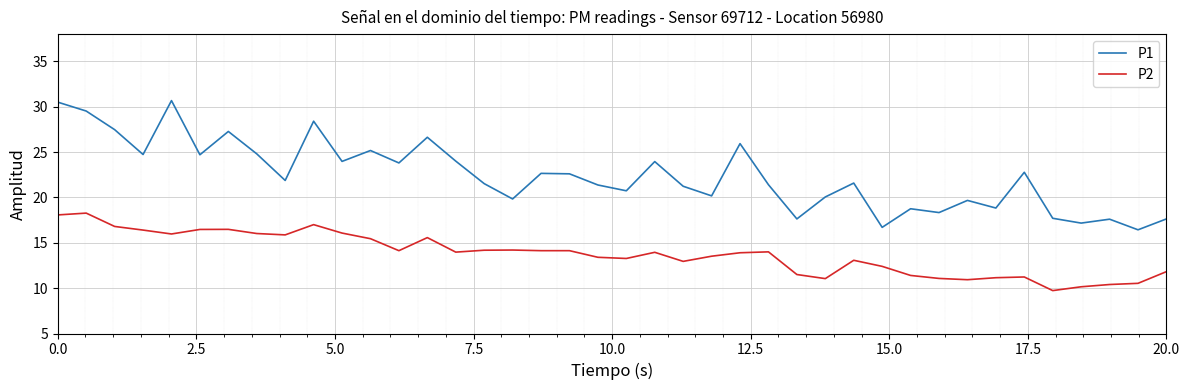

What is the difference between the maximum and minimum values in the P1 series?

14.2